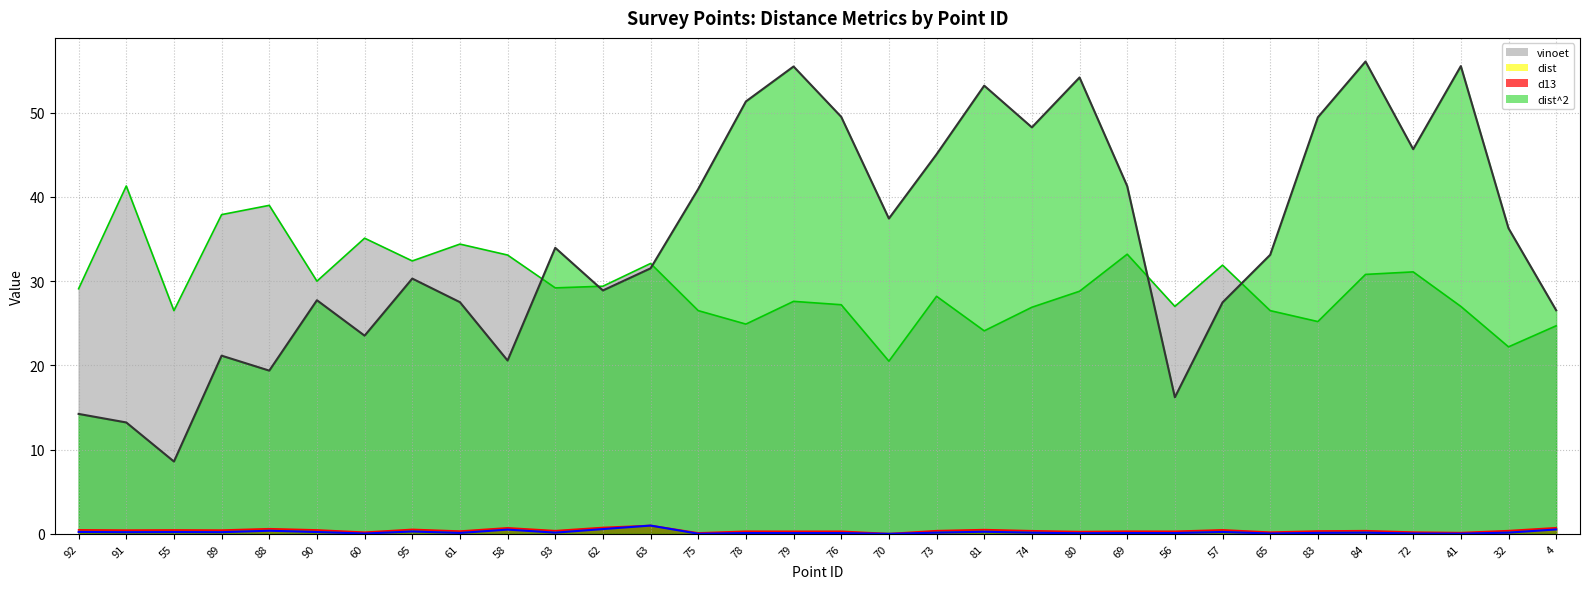

At which category does dist^2 reach its first local valley?

91